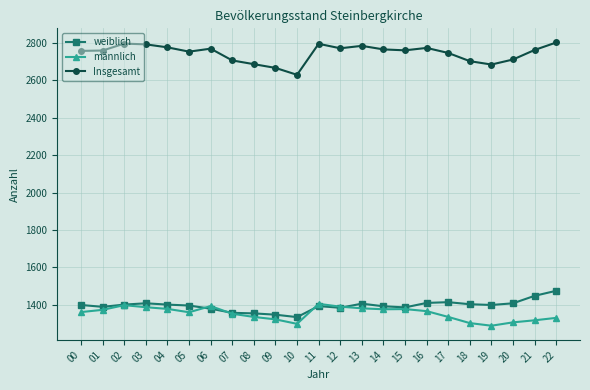

True or false: männlich has more than 2 interior local peaks.

True